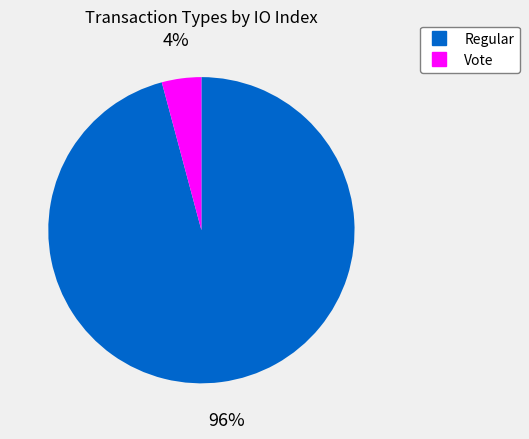

Rank the categories by value from lowest to highest.

Vote, Regular